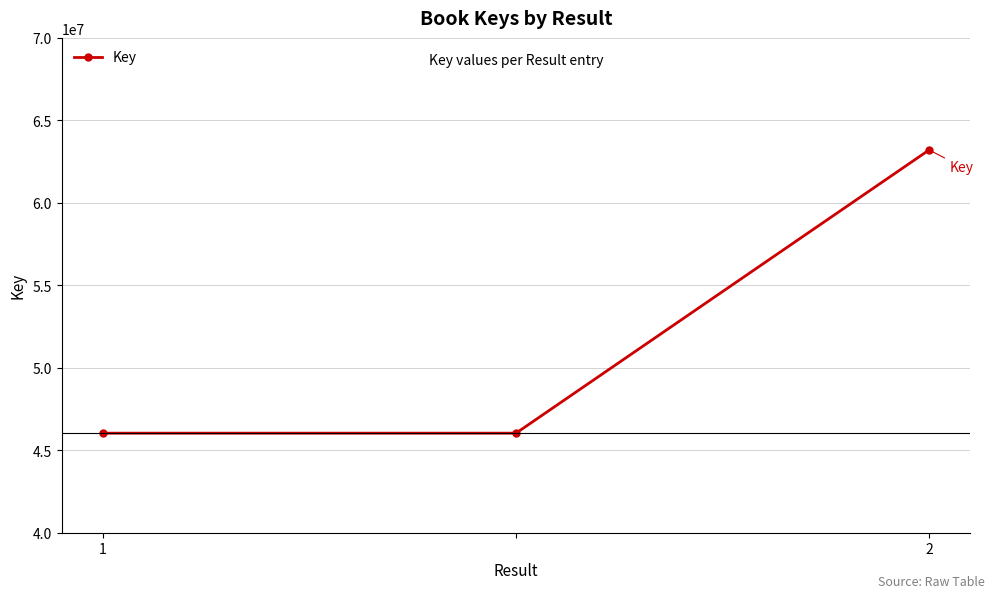

What is the difference between the maximum and minimum values?

17169326